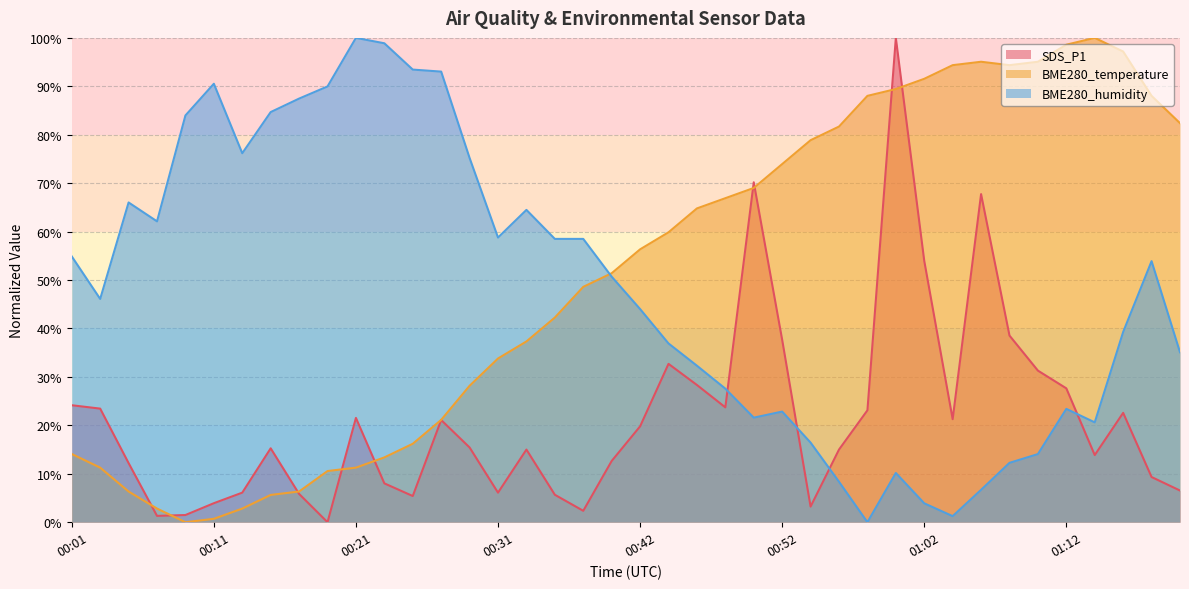

What is the average value of the SDS_P1 series?

21.3